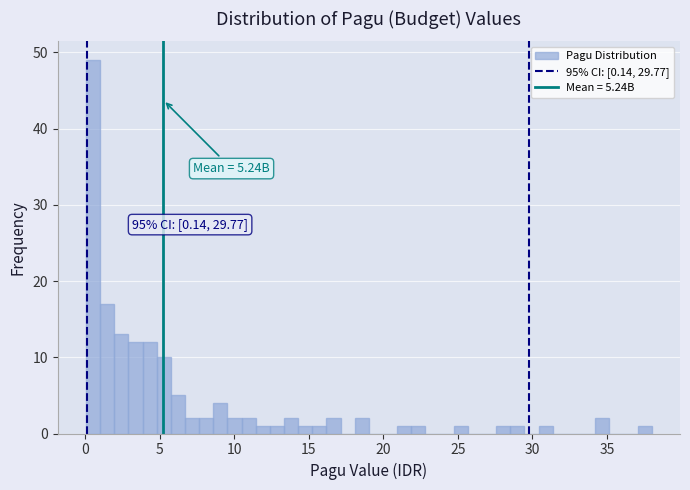

Read against the x-axis, roughly where is the centre of the tallest bar?

0.5